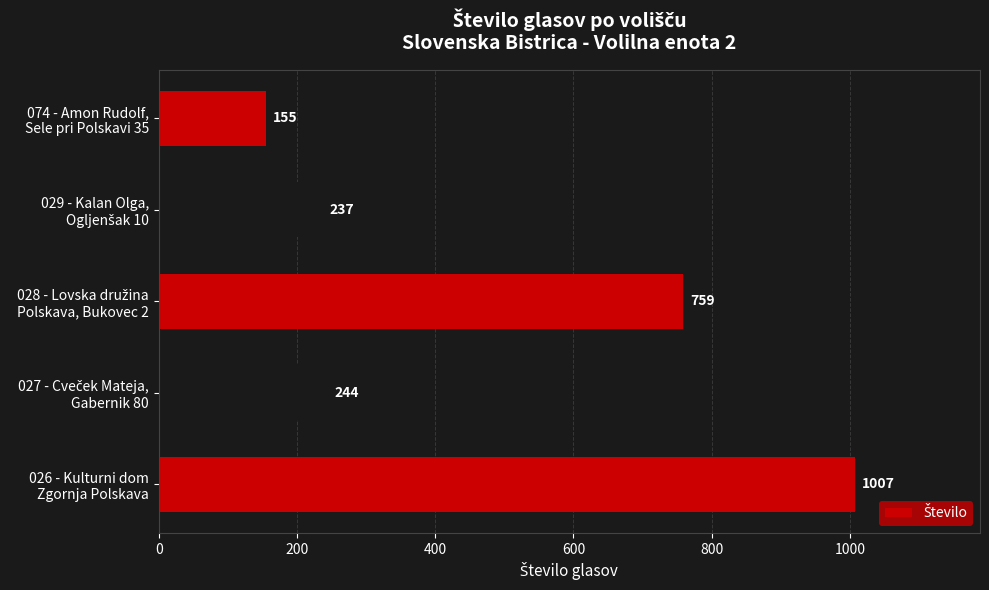

Reading bottom to top, extract all data points from this chart.

1007	244	759	237	155